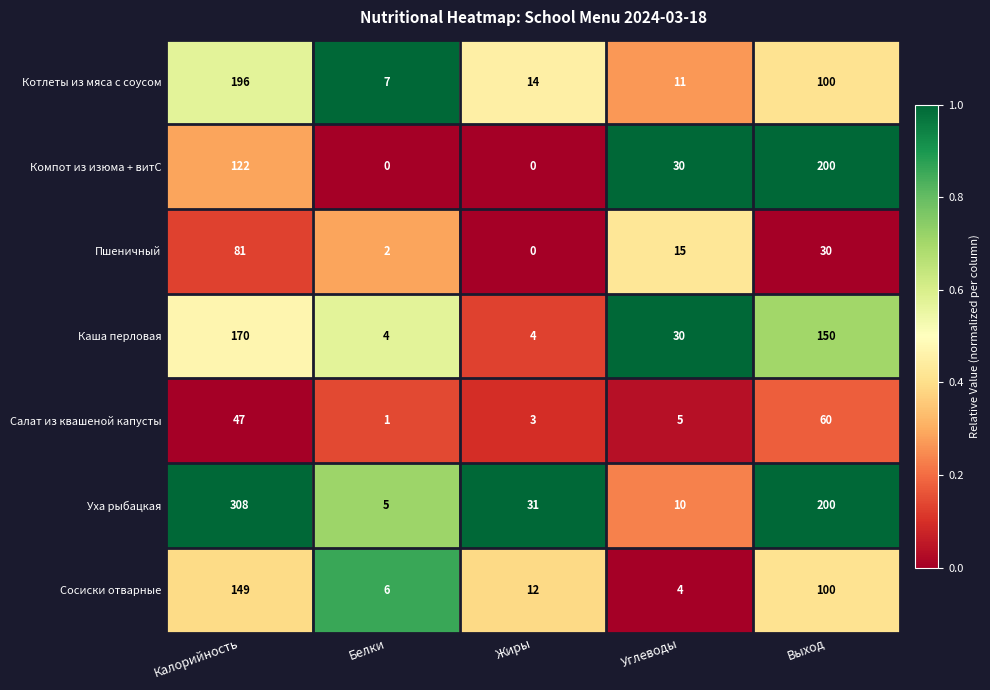

What is the spread (max minus min) of values at Жиры?

31